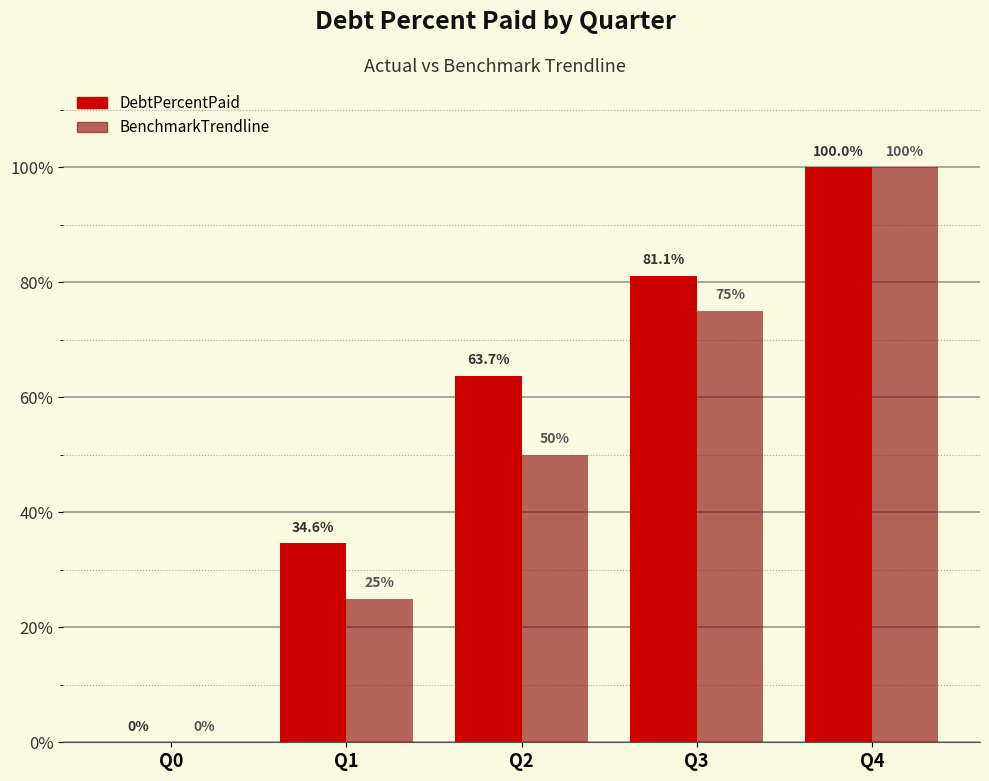

Is the value of DebtPercentPaid at Q2 greater than the value of BenchmarkTrendline at Q1?

Yes